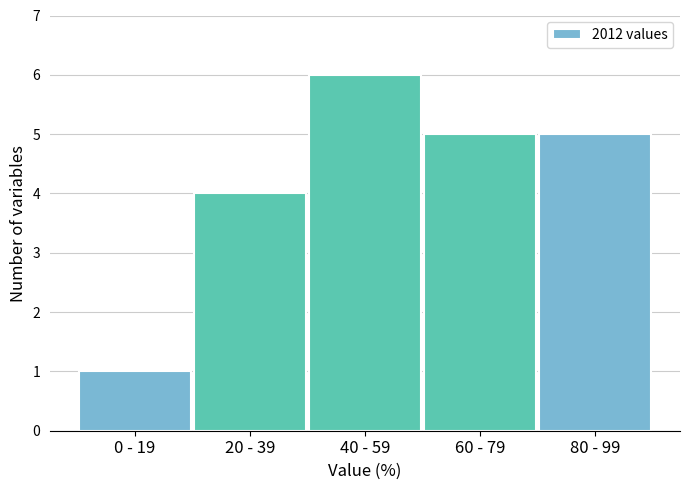

Reading left to right, extract all data points from this chart.

1	4	6	5	5